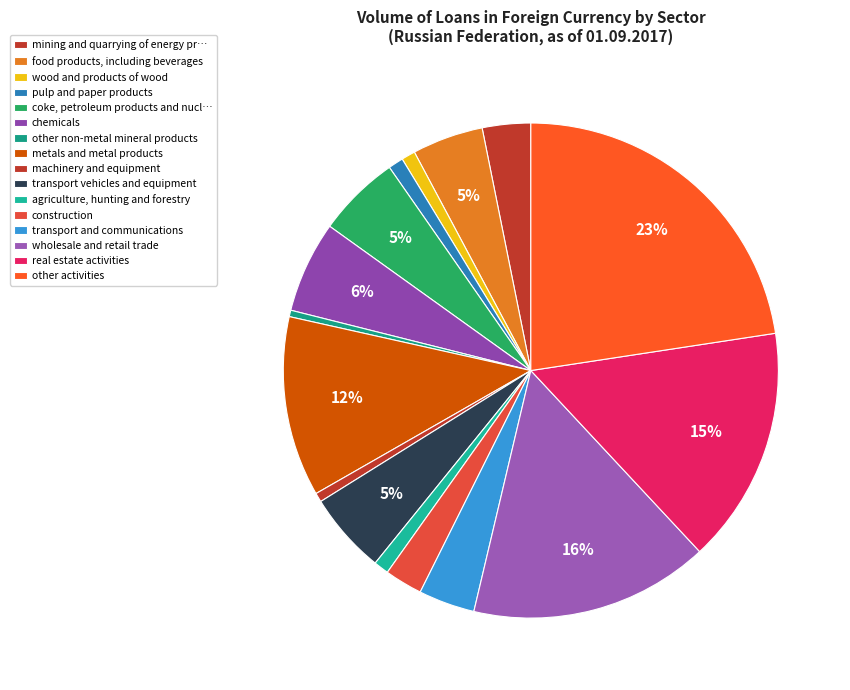

Is the sum of chemicals and food products, including beverages greater than half?

No